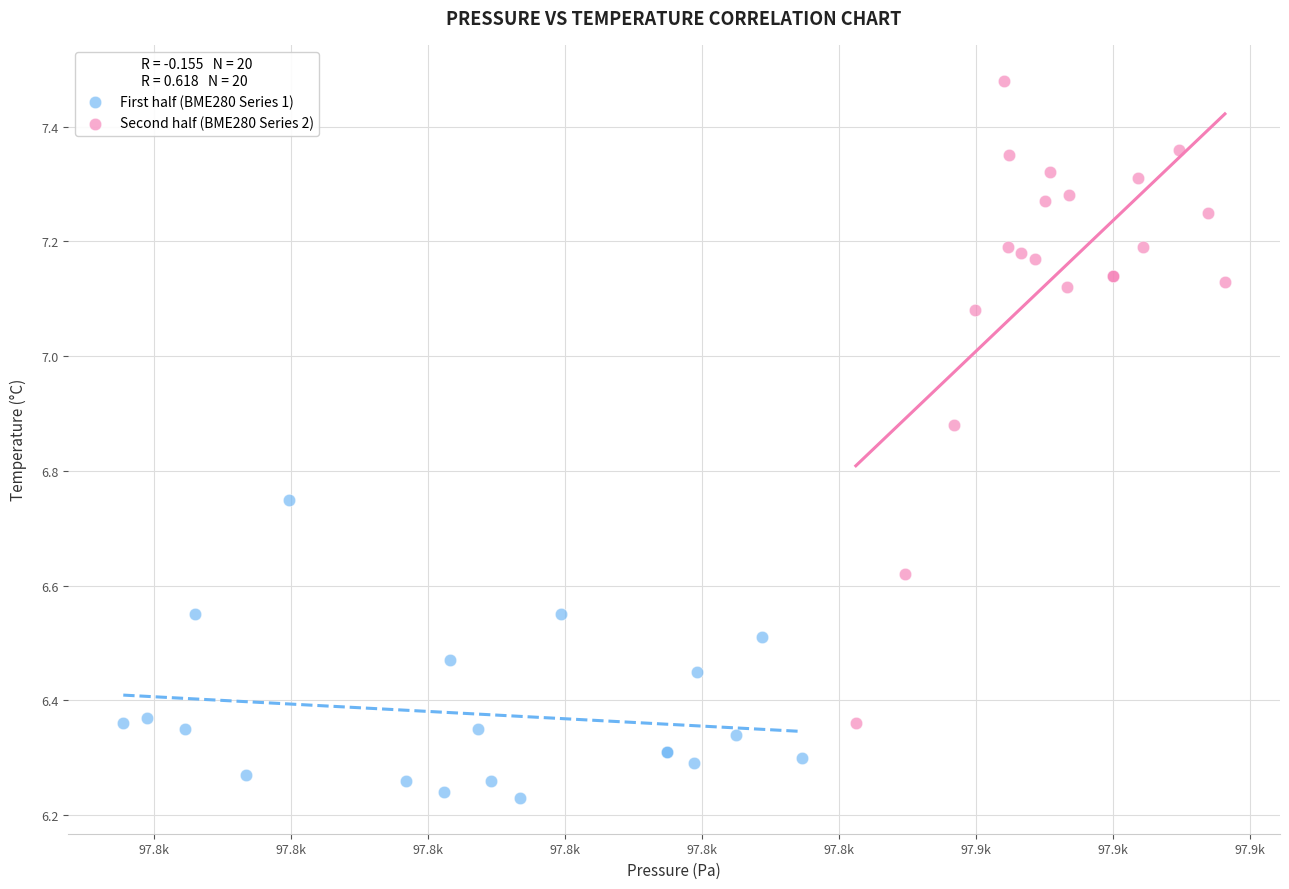

What are all the series names shown in the legend?

First half (BME280 Series 1), Second half (BME280 Series 2)